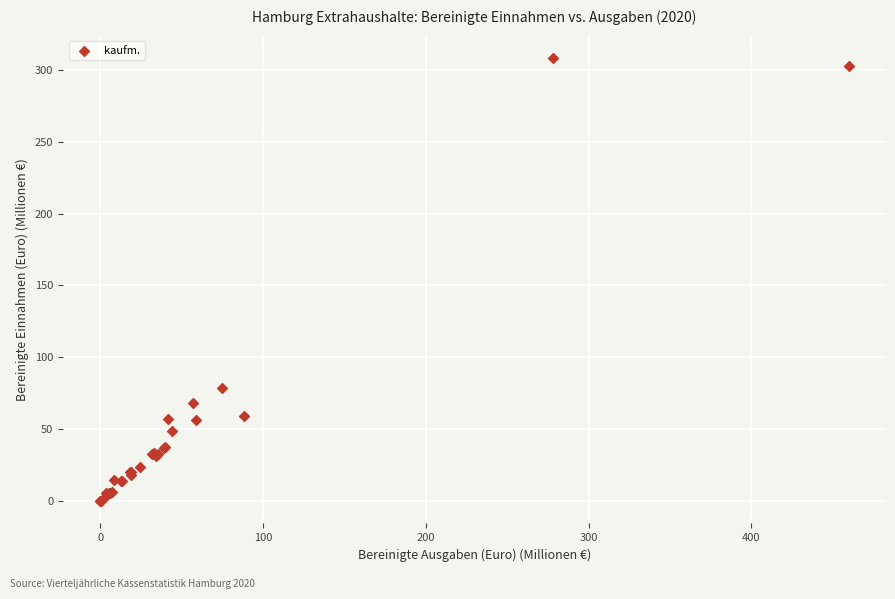

What Y value in the scatter plot is closest to 154?

78.6